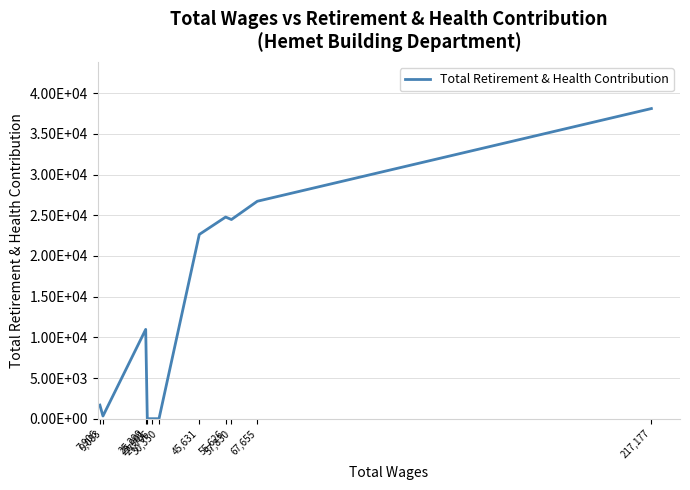

How many values exceed 10975?

5